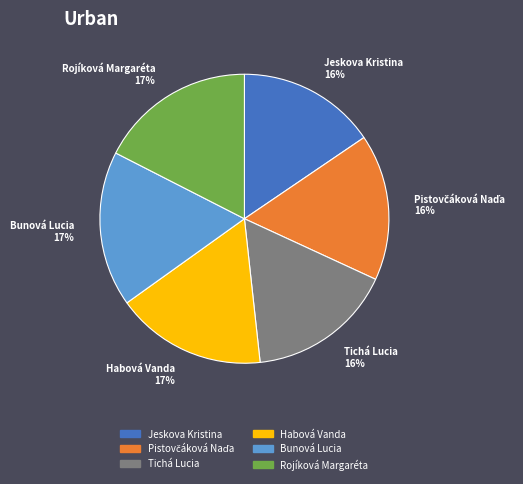

What percentage is the Tichá Lucia 16% slice, to the nearest percent?

16%